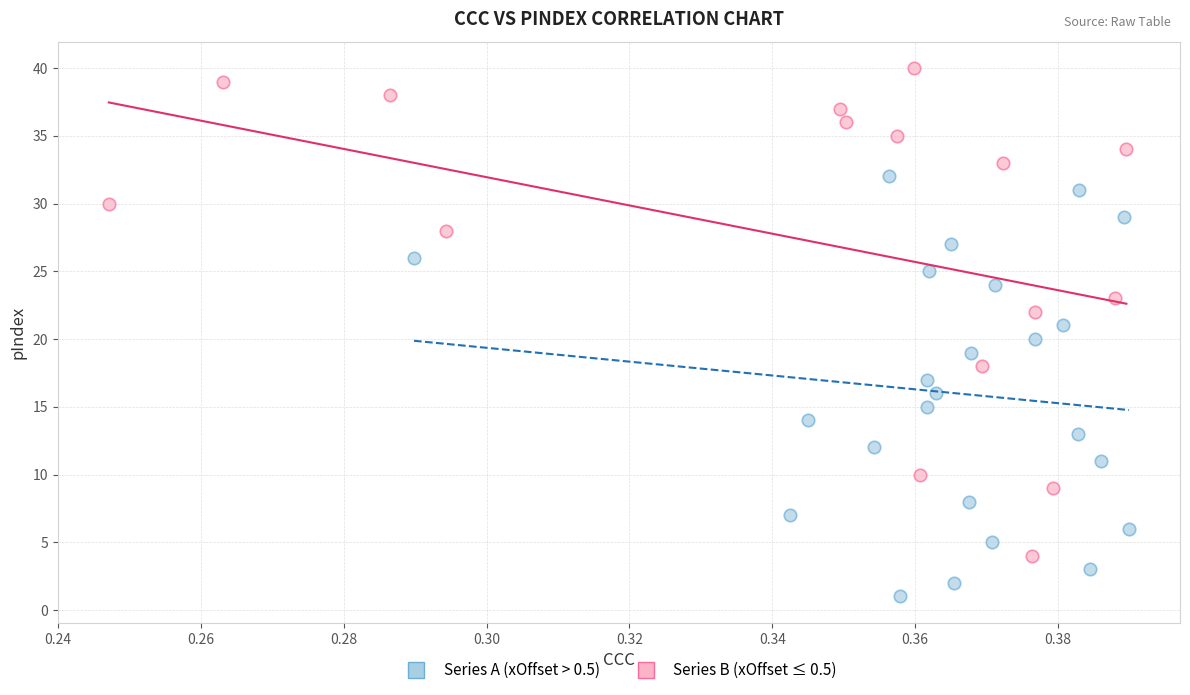

What are all the series names shown in the legend?

Series A (xOffset > 0.5), Series B (xOffset ≤ 0.5)